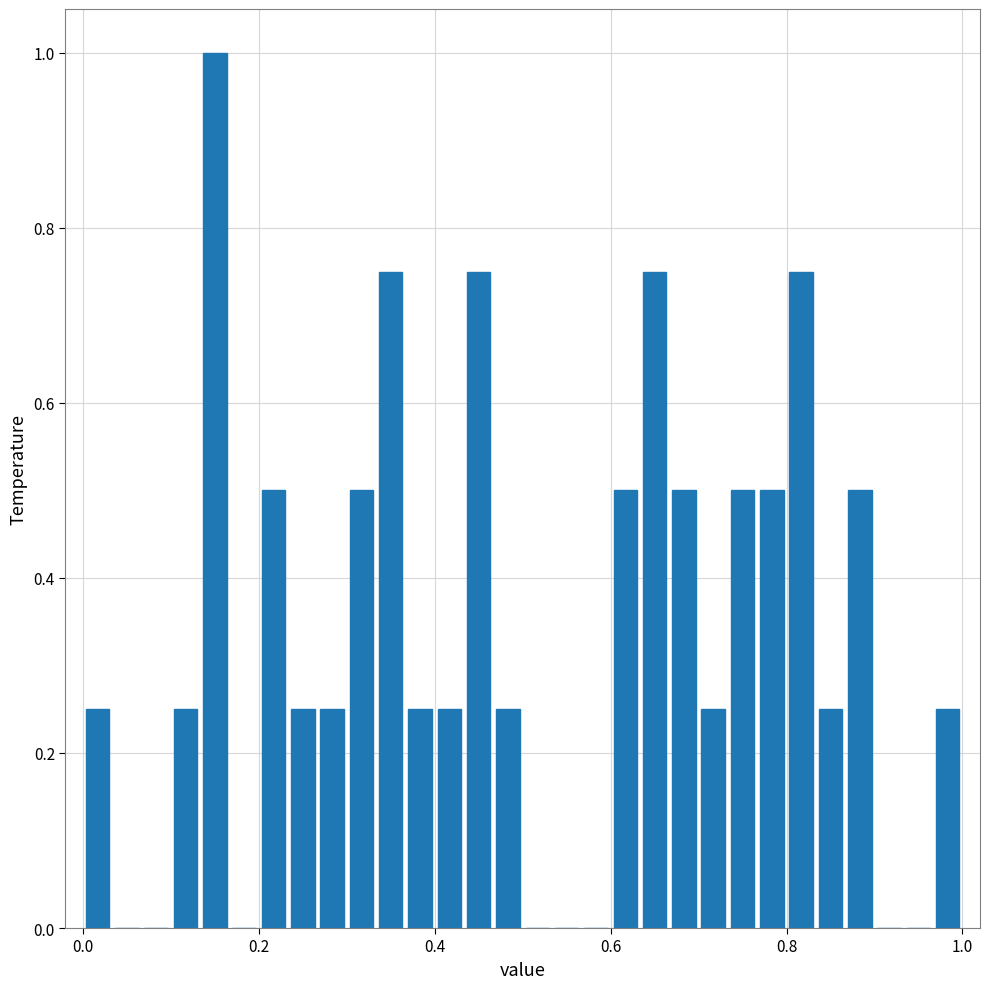

Around what value on the x-axis is the tallest bar? Give the approximate position of its centre, as read against the axis.

0.16